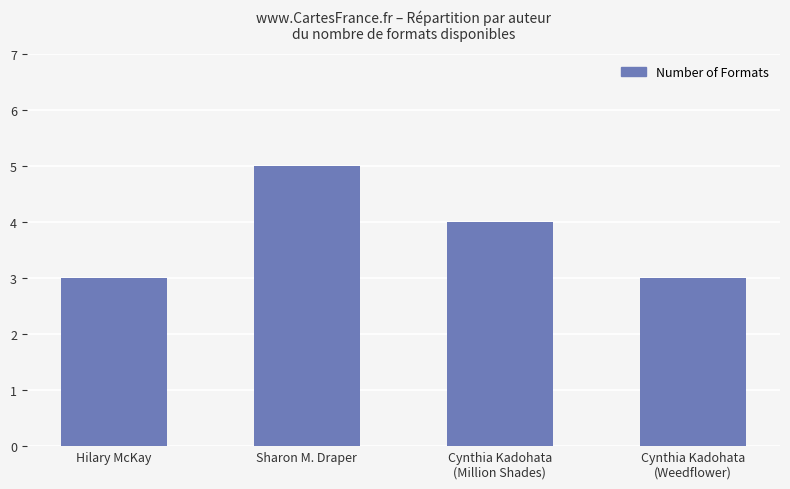

What is the value of the 4th bar from the left?

3